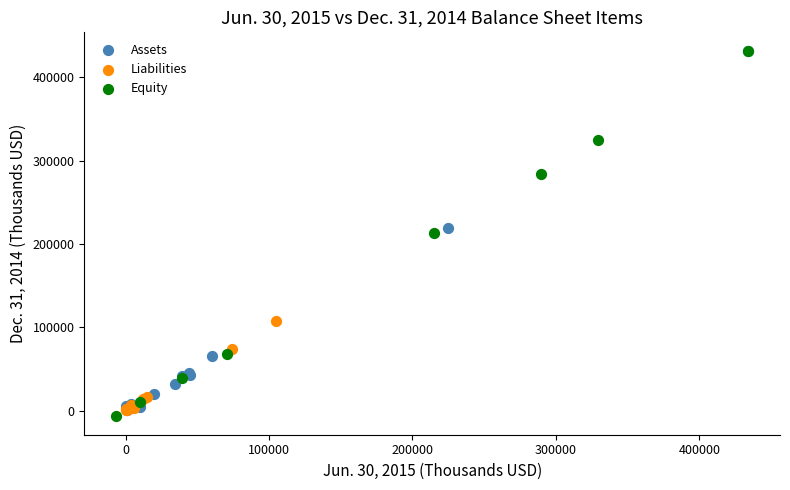

What are all the series names shown in the legend?

Assets, Liabilities, Equity